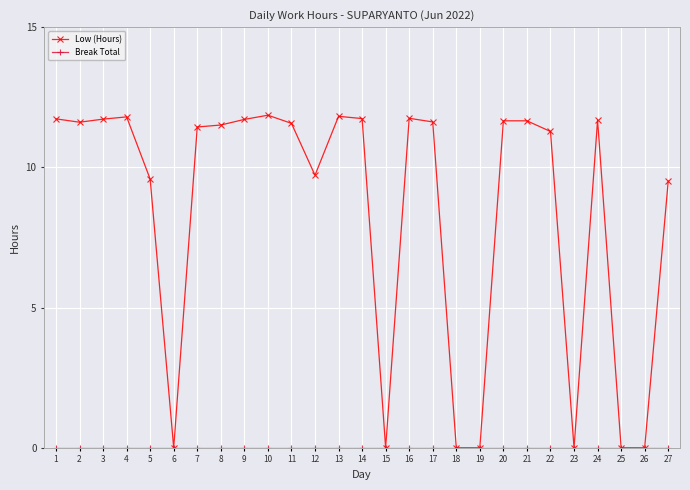

What is the value of the Low (Hours) point at the 4th from the left?

11.8